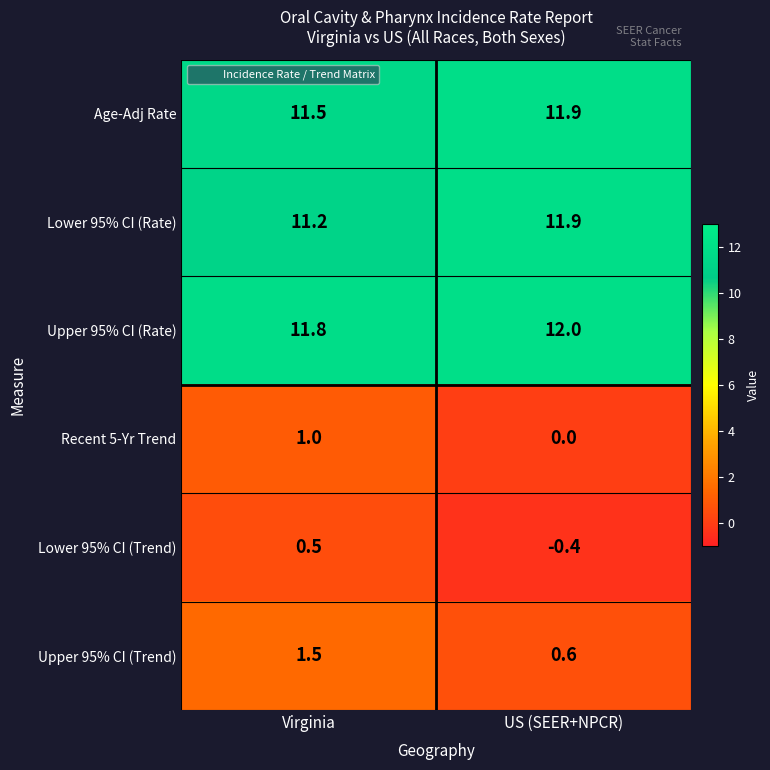

Reading left to right, transcribe all the data shown in this chart.

Age-Adj Rate: Virginia=11.5	US (SEER+NPCR)=11.9
Lower 95% CI (Rate): Virginia=11.2	US (SEER+NPCR)=11.9
Upper 95% CI (Rate): Virginia=11.8	US (SEER+NPCR)=12.0
Recent 5-Yr Trend: Virginia=1.0	US (SEER+NPCR)=0.0
Lower 95% CI (Trend): Virginia=0.5	US (SEER+NPCR)=-0.4
Upper 95% CI (Trend): Virginia=1.5	US (SEER+NPCR)=0.6